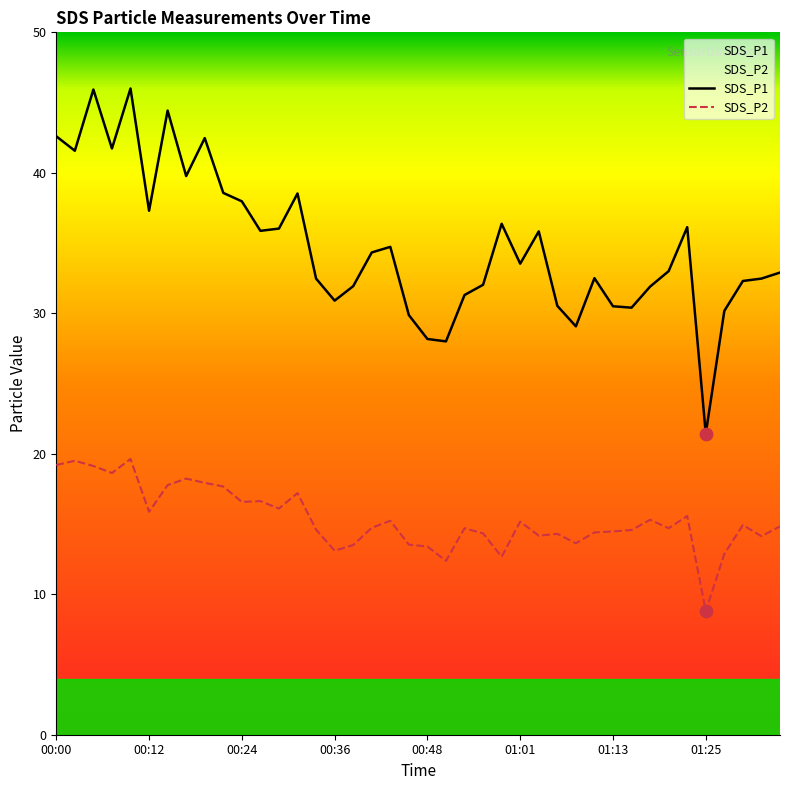

Which series has the largest total across all categories?

SDS_P1